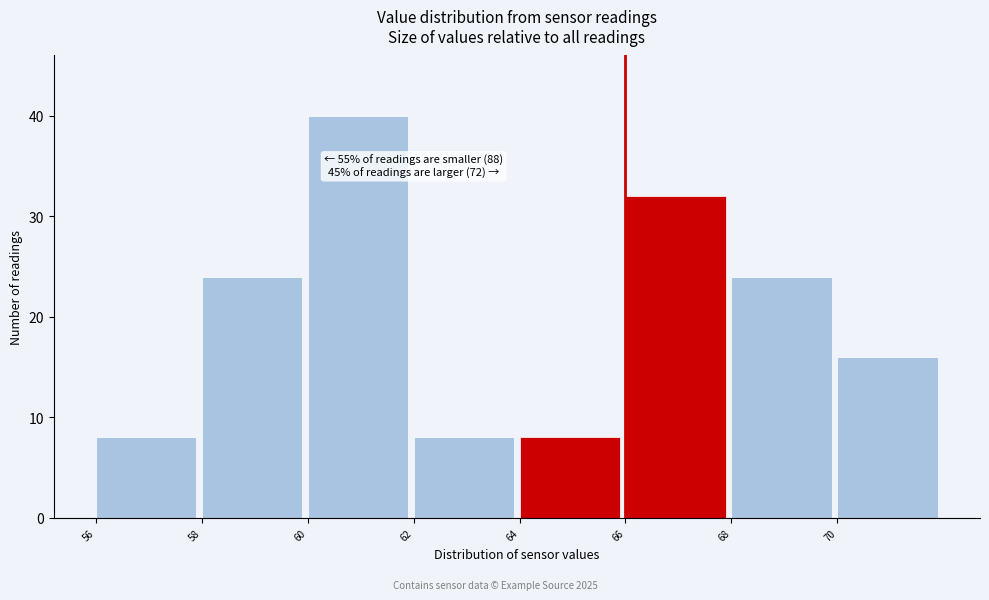

Which range on the x-axis has the tallest bar?

60 to 62